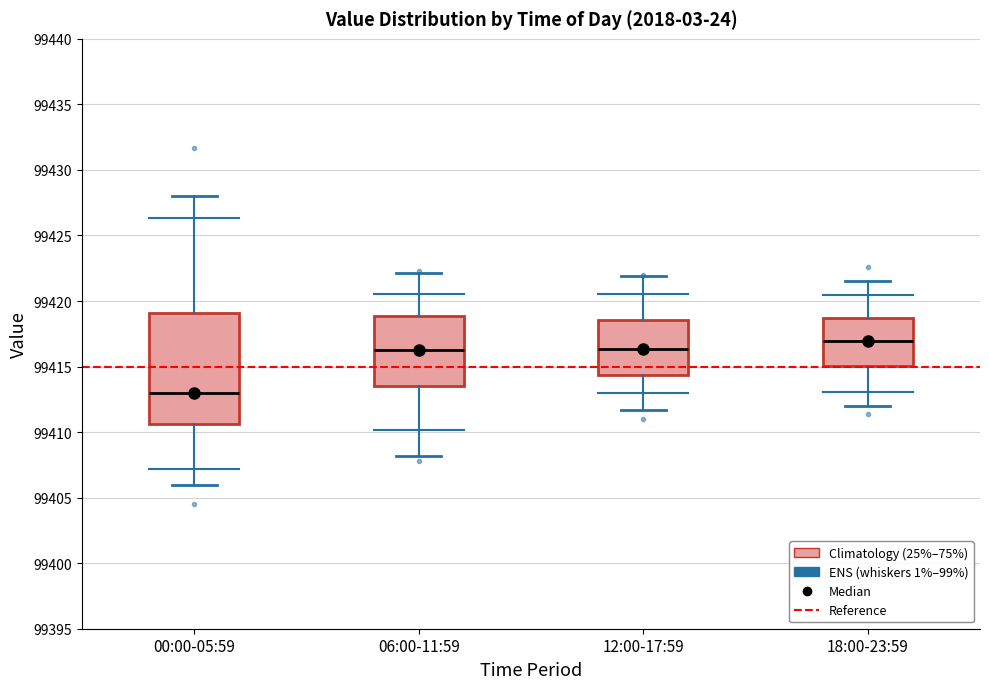

Which box is the tallest, from its lower edge to its upper edge?

00:00-05:59